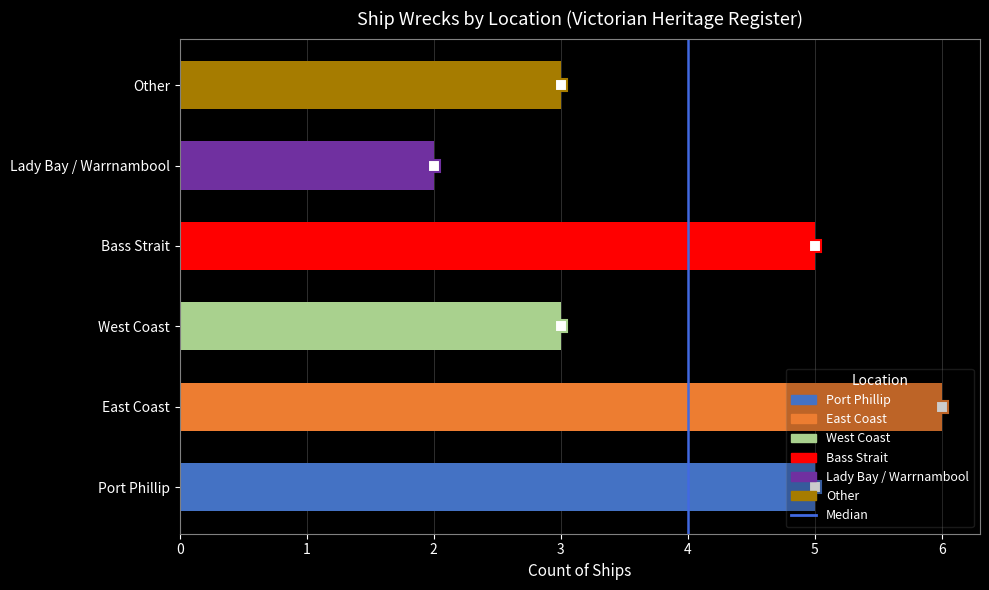

True or false: the data shows 2 at Lady Bay / Warrnambool.

True